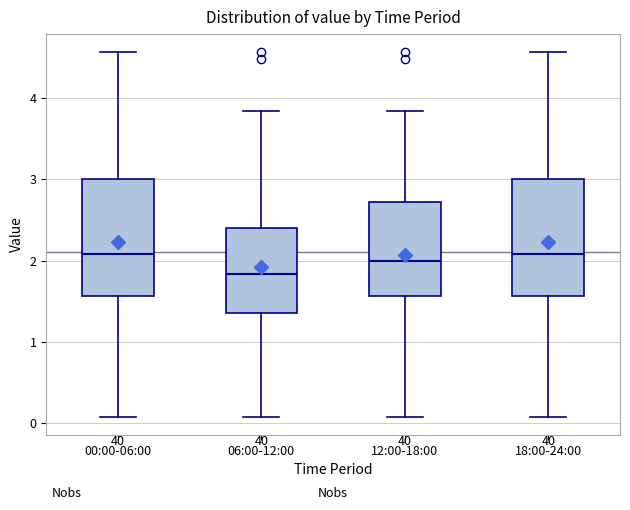

Reading left to right, read every box against the y-axis: the position of its median line, the range the box covers, and the ends of its whiskers. The values are not printed on the chart, so give them approximately, as read against the axis.

00:00-06:00: median 2.1, box 1.6 to 3.0, whiskers 0.1 to 4.6
06:00-12:00: median 1.8, box 1.4 to 2.4, whiskers 0.1 to 3.8
12:00-18:00: median 2.0, box 1.6 to 2.7, whiskers 0.1 to 3.8
18:00-24:00: median 2.1, box 1.6 to 3.0, whiskers 0.1 to 4.6